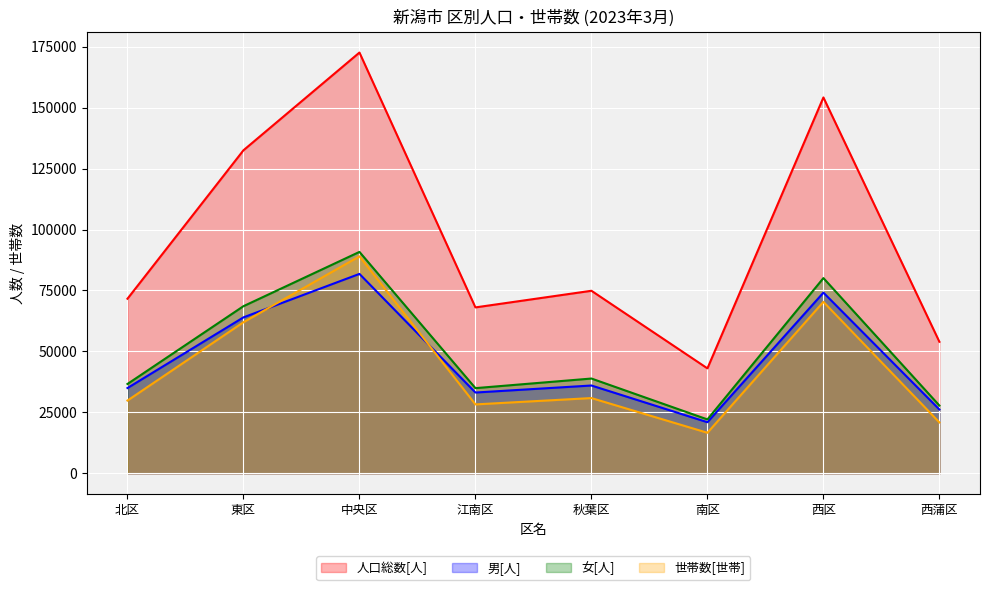

The value of 男[人] at 西蒲区 is 26160. True or false?

True